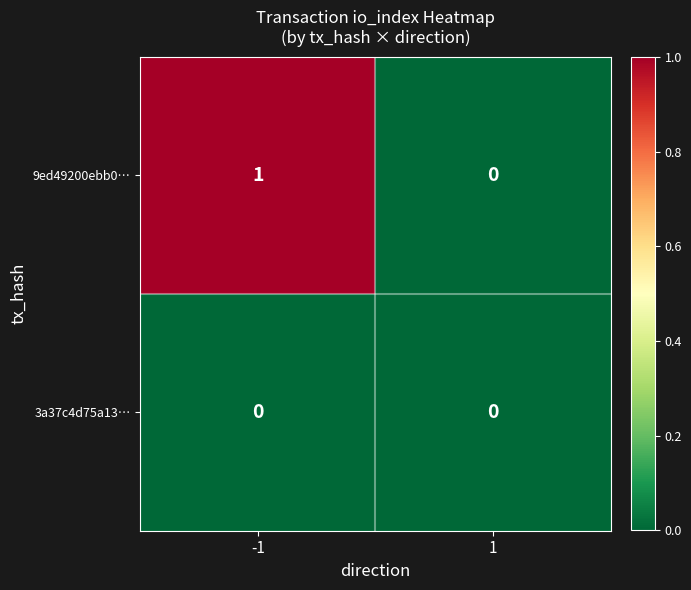

Reading left to right, transcribe all the data shown in this chart.

9ed49200ebb0…: -1=1	1=0
3a37c4d75a13…: -1=0	1=0